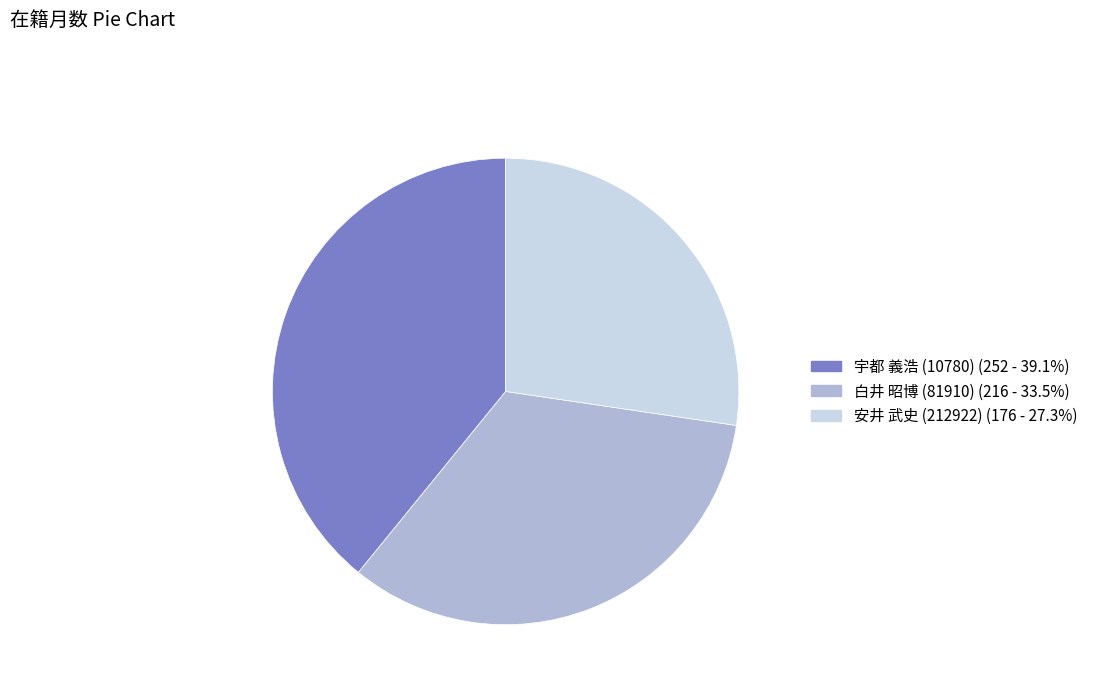

Is there any slice that represents more than half of the pie?

No